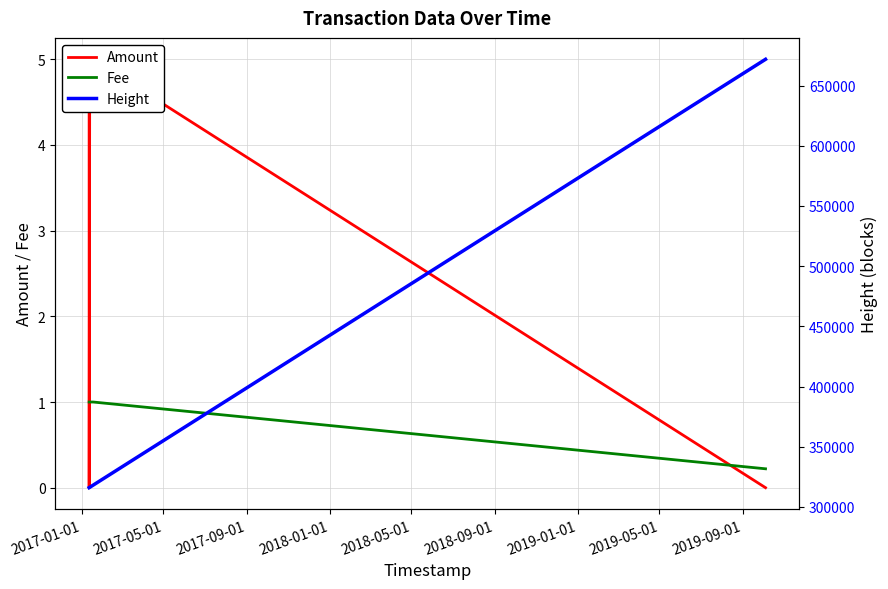

Which has a higher value, 2017-09-01 or 2017-01-01?

2017-09-01